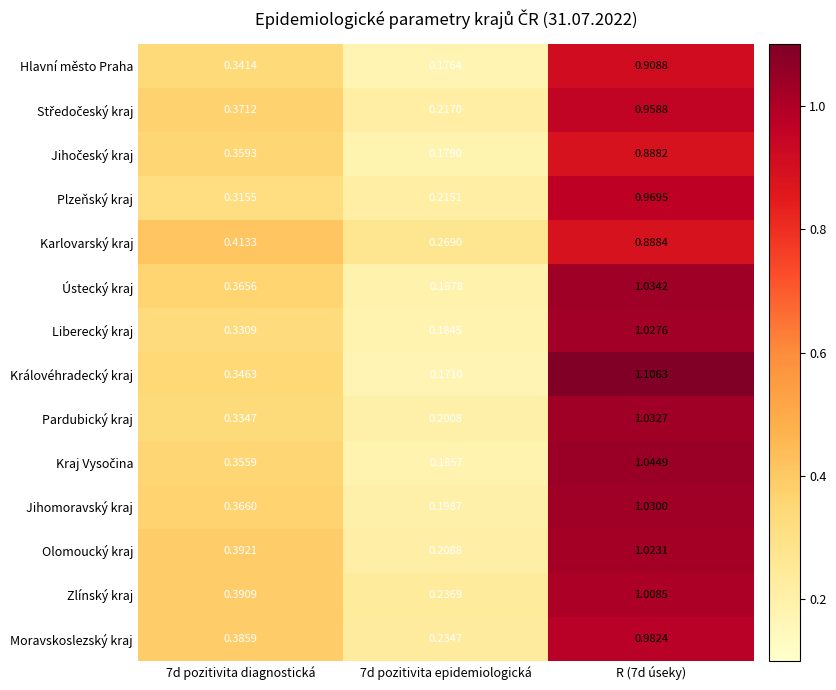

Which series has the largest total across all categories?

Zlínský kraj